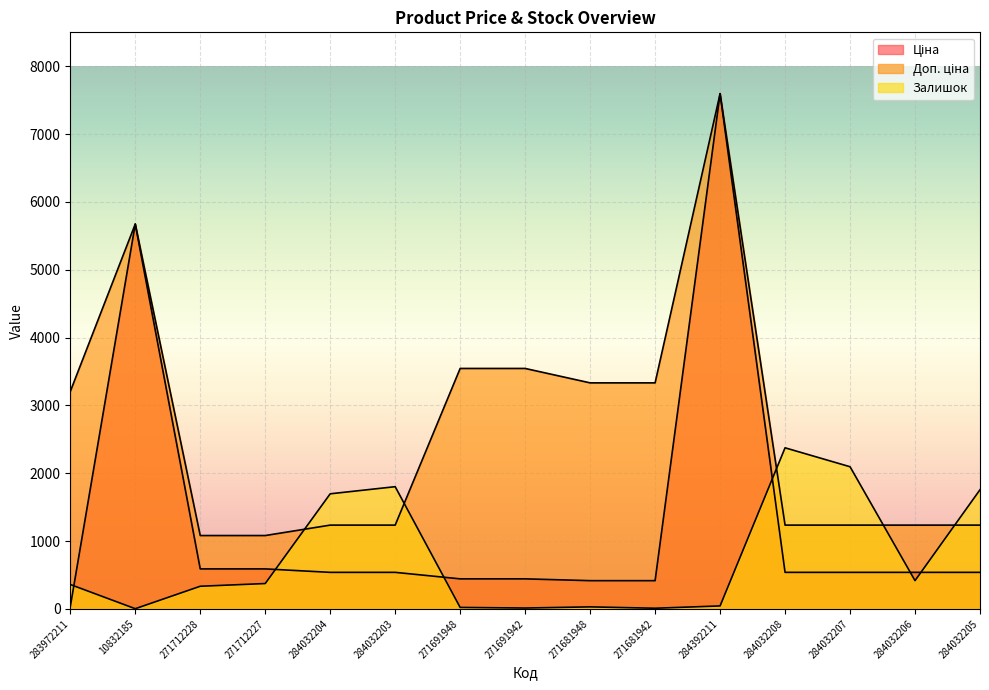

Which has a higher value, 271712228 or 284392211?

284392211